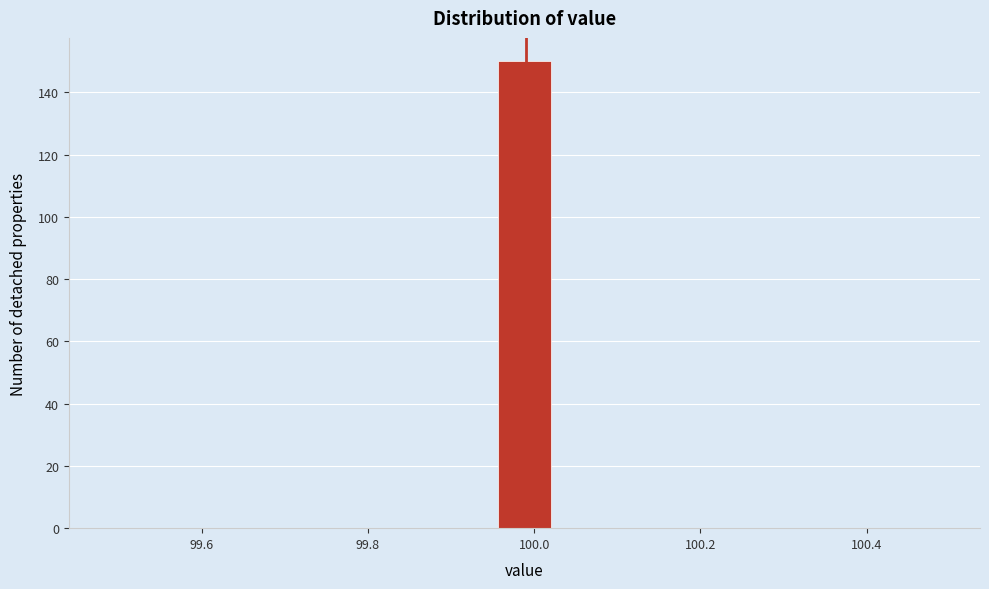

Around what value on the x-axis is the tallest bar? Give the approximate position of its centre, as read against the axis.

99.98